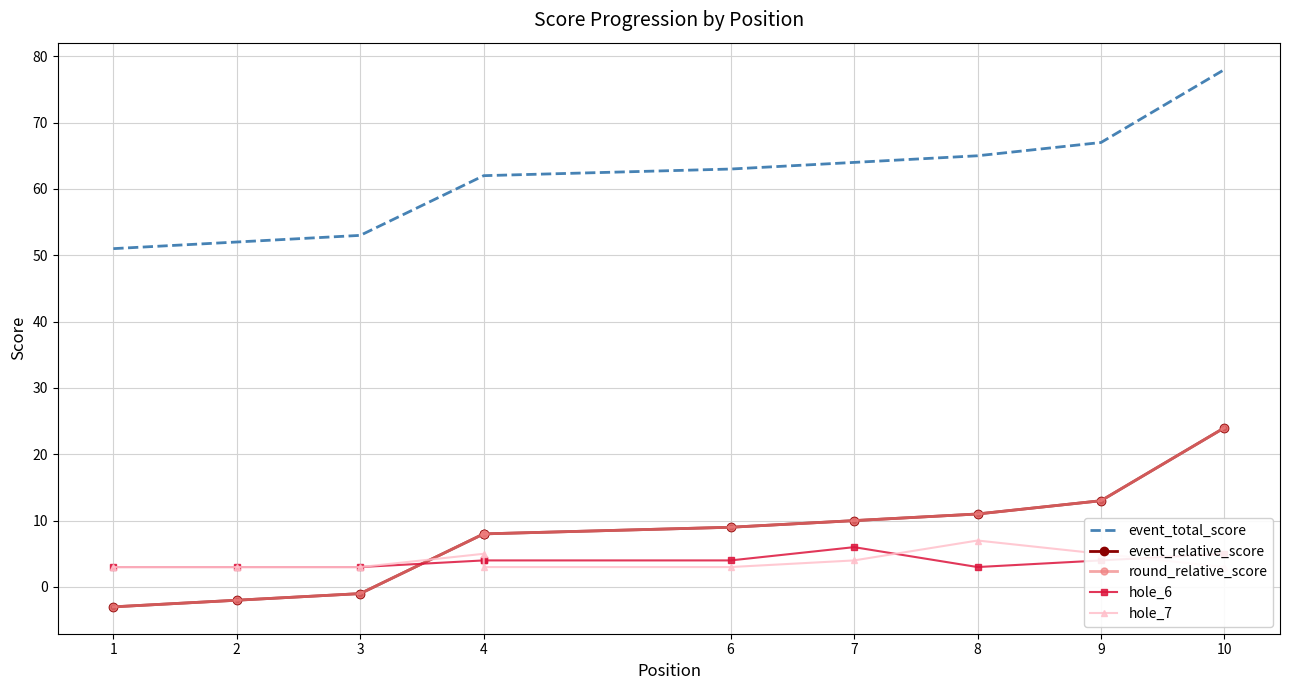

At which label is hole_6 closest to 4?

4